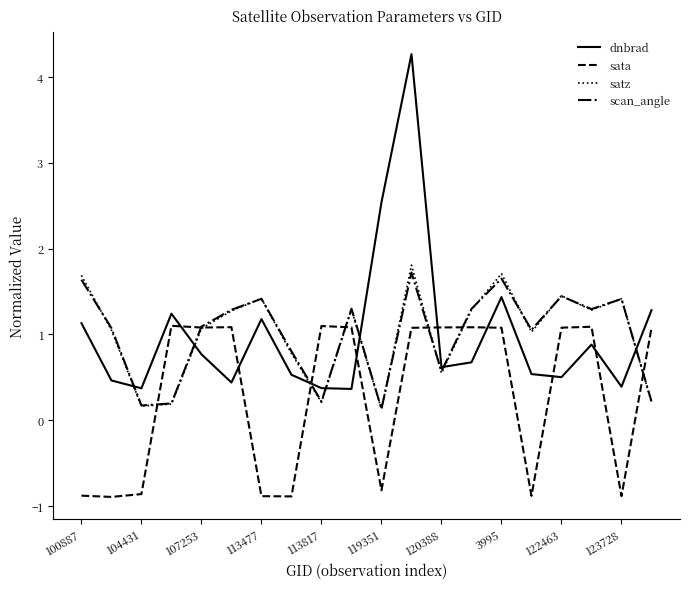

Which series has the largest range (max minus min)?

dnbrad